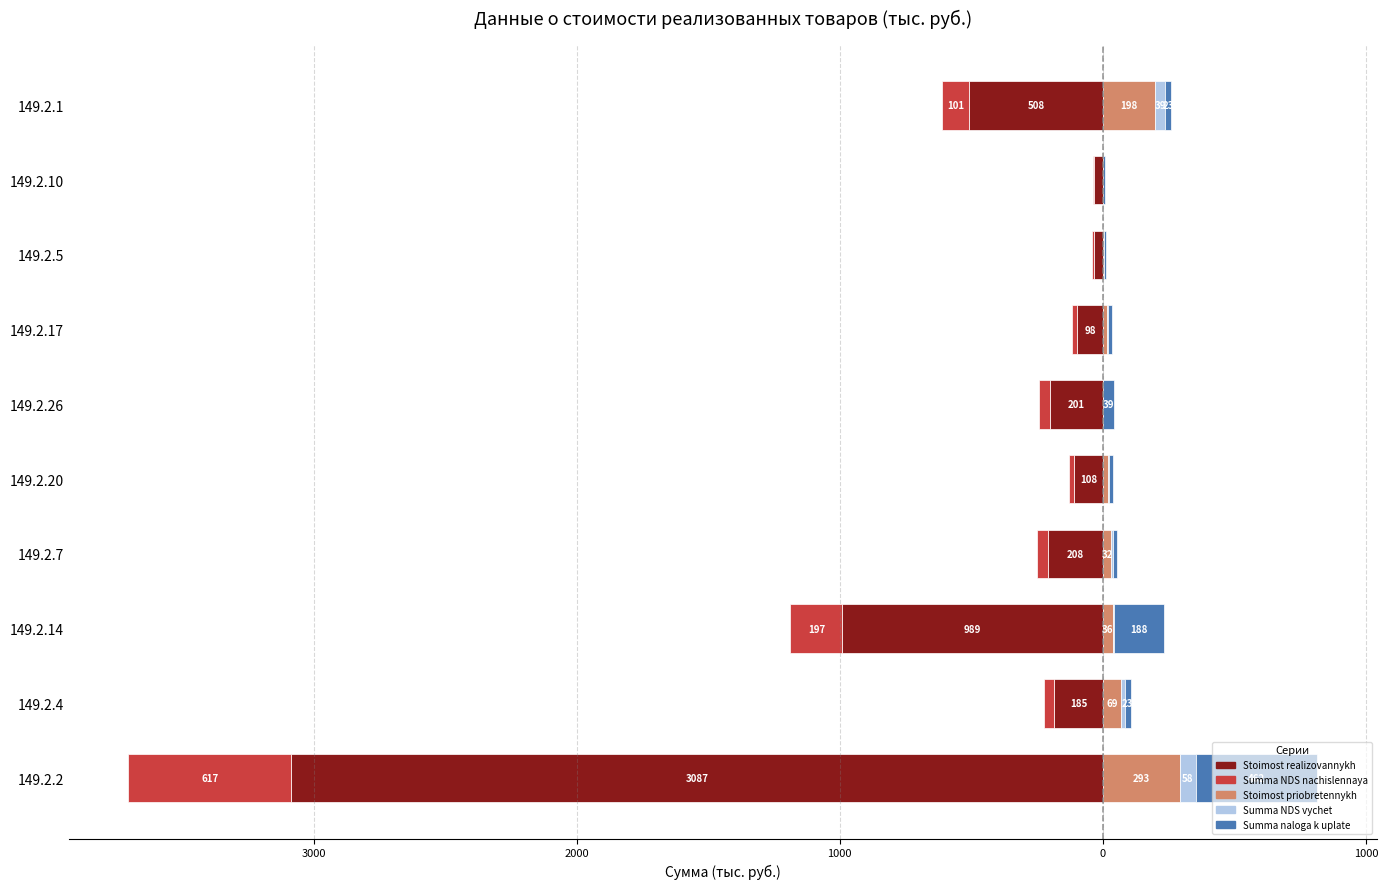

What is the value of the Stoimost priobretennykh bar at the 1st from the left?

293.9